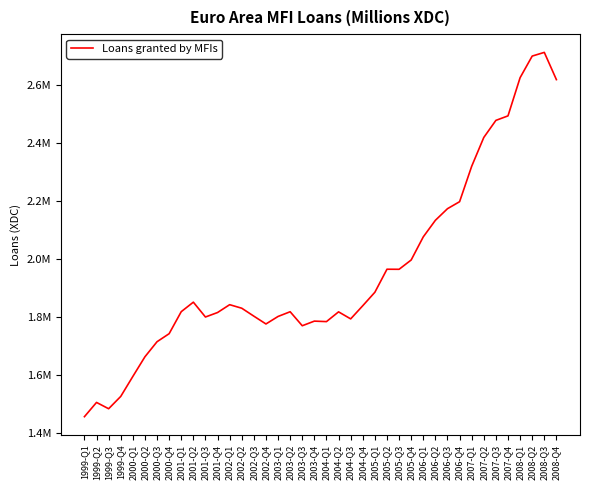

Reading left to right, extract all data points from this chart.

1999-Q1=1455035.2	1999-Q2=1504261.6	1999-Q3=1482488.9	1999-Q4=1524939.0	2000-Q1=1593874.6	2000-Q2=1661793.0	2000-Q3=1713785.8	2000-Q4=1741482.9	2001-Q1=1817475.1	2001-Q2=1850267.2	2001-Q3=1799052.2	2001-Q4=1814512.9	2002-Q1=1841585.1	2002-Q2=1829374.2	2002-Q3=1801969.1	2002-Q4=1775035.8	2003-Q1=1800939.9	2003-Q2=1817224.8	2003-Q3=1768893.5	2003-Q4=1784855.4	2004-Q1=1783168.8	2004-Q2=1816822.8	2004-Q3=1792573.5	2004-Q4=1838021.9	2005-Q1=1884479.0	2005-Q2=1963964.0	2005-Q3=1963701.0	2005-Q4=1995813.8	2006-Q1=2075656.0	2006-Q2=2132790.8	2006-Q3=2172857.8	2006-Q4=2197003.8	2007-Q1=2319217.5	2007-Q2=2418703.8	2007-Q3=2477657.5	2007-Q4=2493188.0	2008-Q1=2624947.8	2008-Q2=2699580.5	2008-Q3=2712292.5	2008-Q4=2618296.5